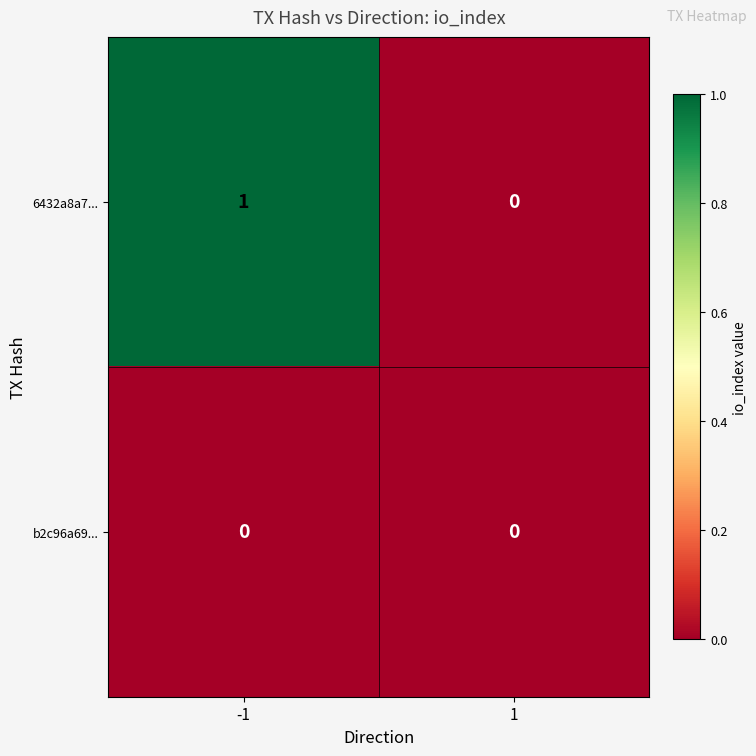

Which series has the largest total across all categories?

6432a8a7...